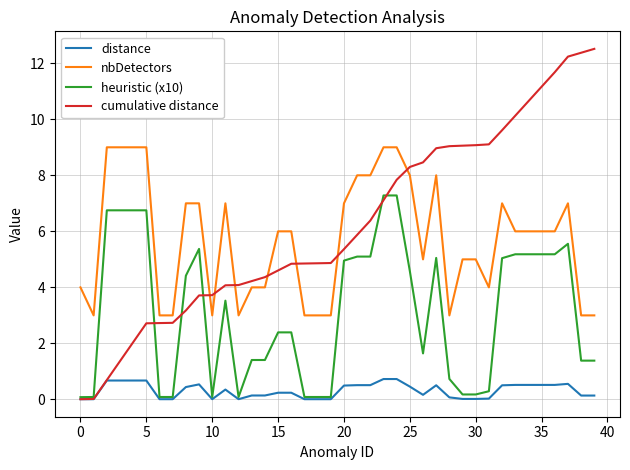

Which series has the widest spread of values?

cumulative distance